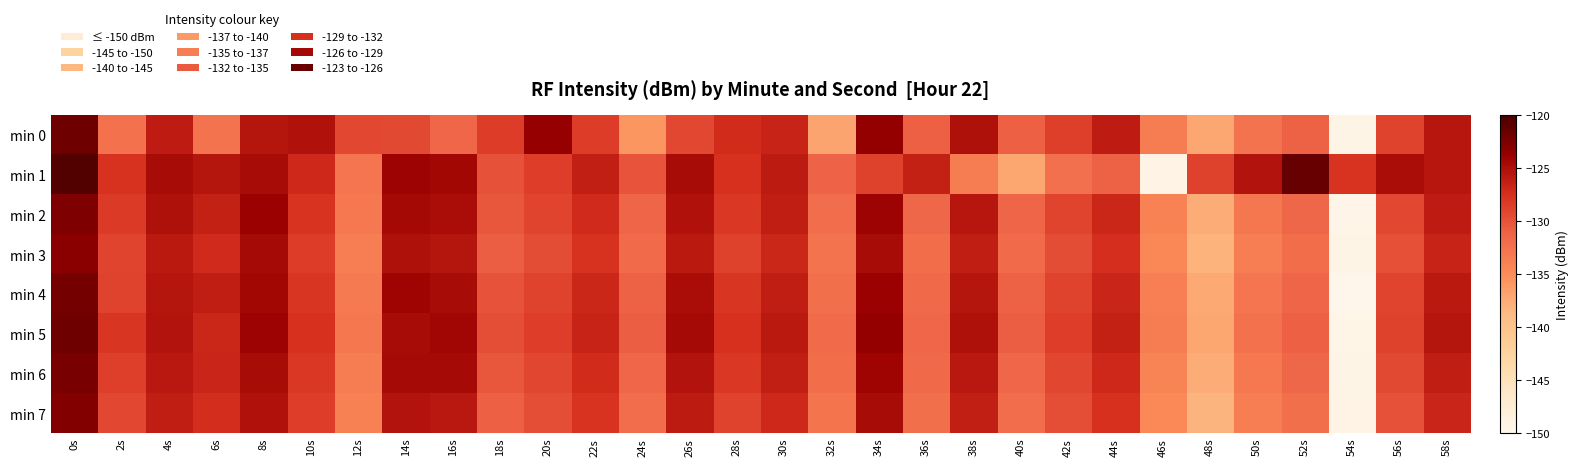

Reading left to right, what are all the values shown in this chart?

min 0: 0s=-121.8	2s=-132.5	4s=-126.1	6s=-132.6	8s=-125.5	10s=-125.3	12s=-129.2	14s=-129.3	16s=-131.5	18s=-128.4	20s=-123.7	22s=-128.3	24s=-135.8	26s=-129.2	28s=-127.2	30s=-126.7	32s=-136.9	34s=-123.6	36s=-131.0	38s=-125.0	40s=-131.0	42s=-128.6	44s=-126.1	46s=-133.4	48s=-137.1	50s=-132.6	52s=-131.1	54s=-149.3	56s=-128.9	58s=-125.5
min 1: 0s=-120.5	2s=-127.6	4s=-124.7	6s=-125.5	8s=-124.7	10s=-127.0	12s=-132.9	14s=-124.1	16s=-124.4	18s=-129.9	20s=-128.5	22s=-126.3	24s=-130.1	26s=-124.8	28s=-127.6	30s=-125.9	32s=-131.2	34s=-128.7	36s=-126.4	38s=-133.5	40s=-137.0	42s=-132.4	44s=-131.1	46s=-149.1	48s=-128.7	50s=-125.3	52s=-121.5	54s=-127.8	56s=-124.9	58s=-125.6
min 2: 0s=-122.5	2s=-128.3	4s=-125.1	6s=-126.4	8s=-123.9	10s=-127.8	12s=-133.1	14s=-124.5	16s=-124.9	18s=-130.2	20s=-129.0	22s=-127.1	24s=-131.3	26s=-125.2	28s=-128.1	30s=-126.2	32s=-132.0	34s=-124.1	36s=-131.5	38s=-125.6	40s=-131.3	42s=-129.0	44s=-126.9	46s=-134.0	48s=-137.5	50s=-133.0	52s=-131.5	54s=-149.6	56s=-129.2	58s=-126.0
min 3: 0s=-123.1	2s=-129.0	4s=-125.8	6s=-127.1	8s=-124.6	10s=-128.4	12s=-133.7	14s=-125.1	16s=-125.5	18s=-130.8	20s=-129.6	22s=-127.7	24s=-131.9	26s=-125.8	28s=-128.7	30s=-126.9	32s=-132.6	34s=-124.7	36s=-132.1	38s=-126.2	40s=-131.9	42s=-129.6	44s=-127.5	46s=-134.6	48s=-138.1	50s=-133.6	52s=-132.1	54s=-149.2	56s=-129.8	58s=-126.6
min 4: 0s=-122.0	2s=-128.8	4s=-125.5	6s=-126.2	8s=-124.4	10s=-127.9	12s=-133.3	14s=-124.2	16s=-124.7	18s=-130.0	20s=-128.8	22s=-126.9	24s=-131.1	26s=-124.9	28s=-127.9	30s=-126.1	32s=-132.2	34s=-123.9	36s=-131.7	38s=-125.4	40s=-131.1	42s=-128.8	44s=-126.7	46s=-133.8	48s=-137.3	50s=-132.8	52s=-131.3	54s=-149.8	56s=-129.0	58s=-125.8
min 5: 0s=-121.8	2s=-127.9	4s=-125.3	6s=-126.9	8s=-124.1	10s=-127.6	12s=-133.0	14s=-124.8	16s=-124.3	18s=-129.7	20s=-128.5	22s=-126.6	24s=-130.8	26s=-124.6	28s=-127.6	30s=-125.8	32s=-131.9	34s=-123.6	36s=-131.4	38s=-125.1	40s=-130.8	42s=-128.5	44s=-126.4	46s=-133.5	48s=-137.0	50s=-132.5	52s=-131.0	54s=-149.5	56s=-128.7	58s=-125.5
min 6: 0s=-122.3	2s=-128.6	4s=-125.7	6s=-126.7	8s=-124.8	10s=-128.1	12s=-133.5	14s=-124.6	16s=-124.6	18s=-130.3	20s=-129.1	22s=-127.2	24s=-131.4	26s=-125.3	28s=-128.2	30s=-126.3	32s=-132.1	34s=-124.2	36s=-131.8	38s=-125.7	40s=-131.4	42s=-129.1	44s=-127.0	46s=-134.1	48s=-137.6	50s=-133.1	52s=-131.6	54s=-149.3	56s=-129.3	58s=-126.1
min 7: 0s=-122.7	2s=-129.2	4s=-126.1	6s=-127.3	8s=-125.2	10s=-128.5	12s=-133.9	14s=-125.3	16s=-125.7	18s=-130.9	20s=-129.7	22s=-127.8	24s=-132.0	26s=-125.9	28s=-128.8	30s=-127.0	32s=-132.7	34s=-124.8	36s=-132.2	38s=-126.3	40s=-132.0	42s=-129.7	44s=-127.6	46s=-134.7	48s=-138.2	50s=-133.7	52s=-132.2	54s=-149.1	56s=-129.9	58s=-126.7